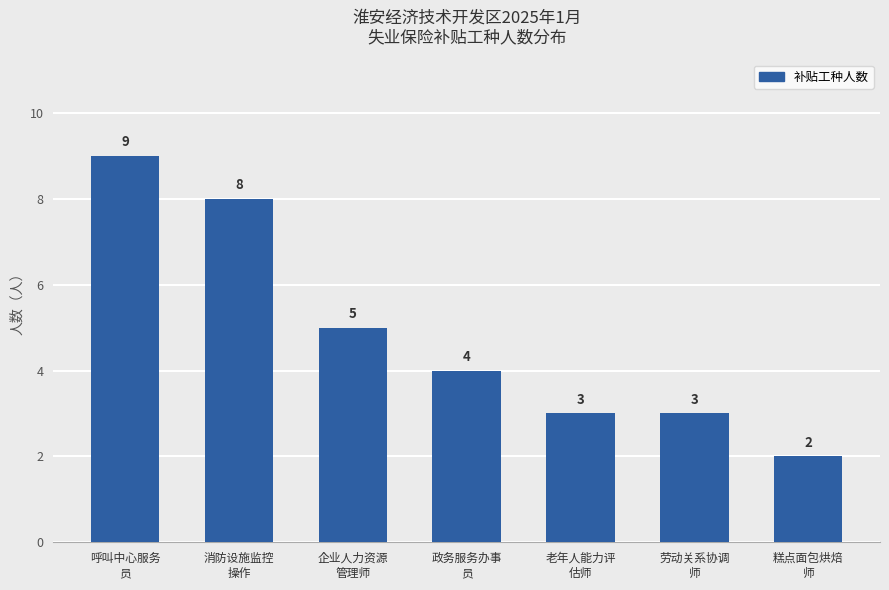

What is the difference between the second highest and minimum values?

6